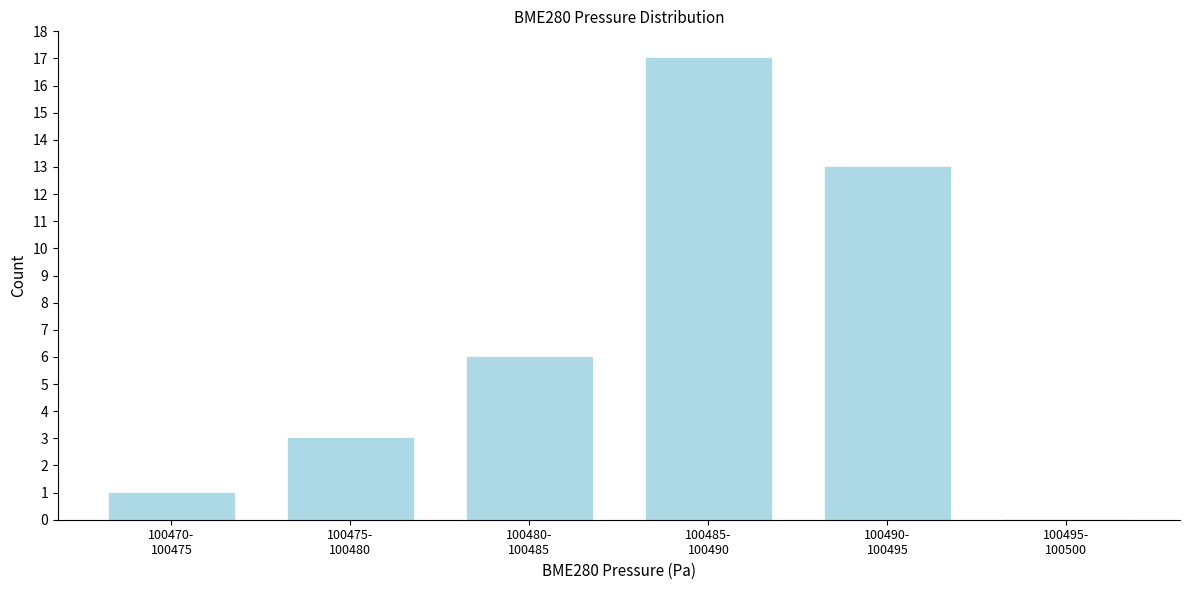

What is the maximum value shown in the chart?

17